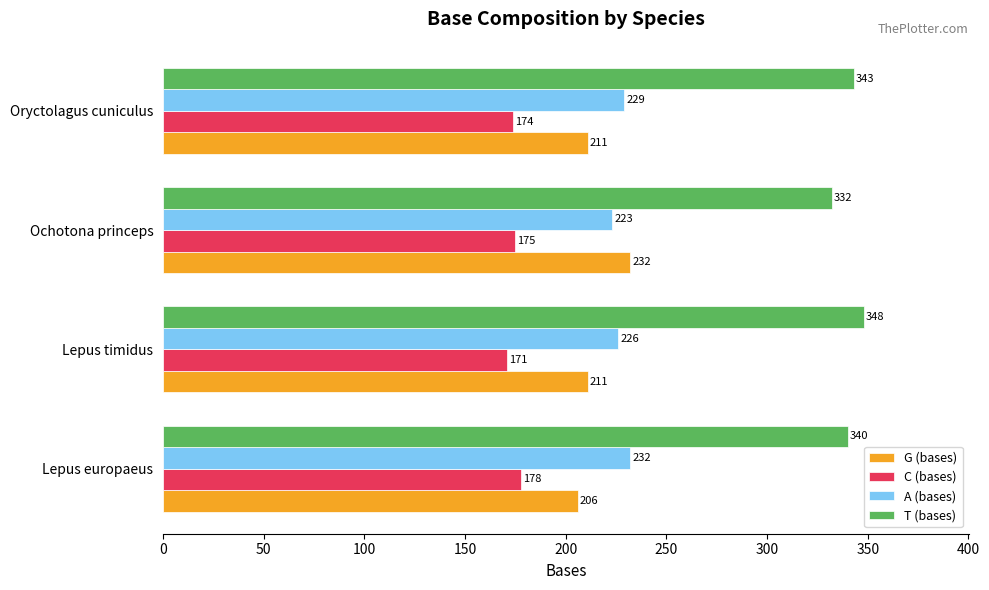

Is it true that A (bases) equals 223 at Ochotona princeps?

True